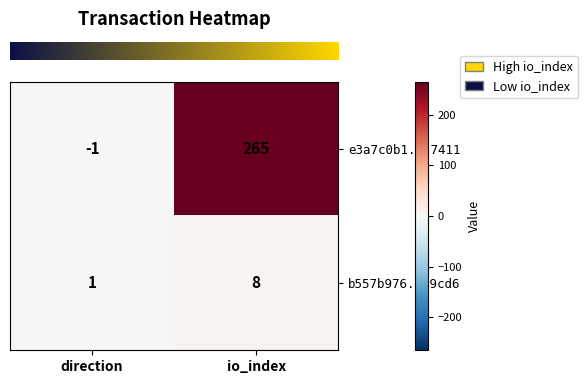

At direction, list the series in order from smallest to largest.

e3a7c0b1...7411, b557b976...9cd6